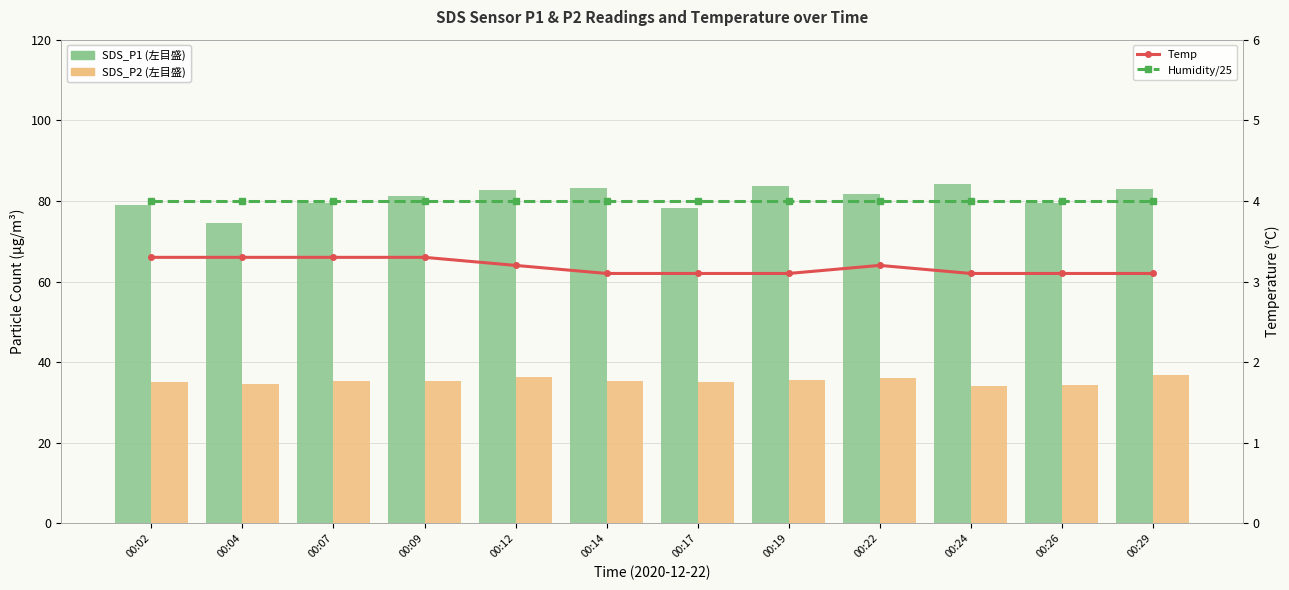

Reading left to right, transcribe all the data shown in this chart.

SDS_P1: 00:02=78.9	00:04=74.4	00:07=79.5	00:09=81.2	00:12=82.7	00:14=83.2	00:17=78.3	00:19=83.7	00:22=81.6	00:24=84.2	00:26=79.5	00:29=82.9
SDS_P2: 00:02=35.0	00:04=34.7	00:07=35.3	00:09=35.4	00:12=36.3	00:14=35.4	00:17=35.1	00:19=35.6	00:22=36.1	00:24=34.0	00:26=34.3	00:29=36.9
Temp: 00:02=3.3	00:04=3.3	00:07=3.3	00:09=3.3	00:12=3.2	00:14=3.1	00:17=3.1	00:19=3.1	00:22=3.2	00:24=3.1	00:26=3.1	00:29=3.1
Humidity/25: 00:02=4.0	00:04=4.0	00:07=4.0	00:09=4.0	00:12=4.0	00:14=4.0	00:17=4.0	00:19=4.0	00:22=4.0	00:24=4.0	00:26=4.0	00:29=4.0